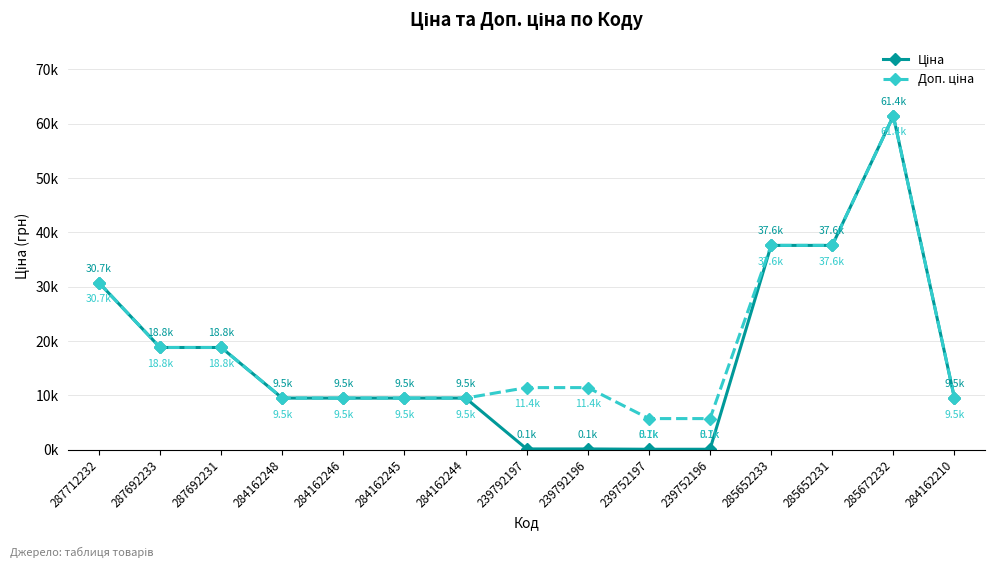

Is it true that Доп. ціна equals 2892.3 at 239752197?

False